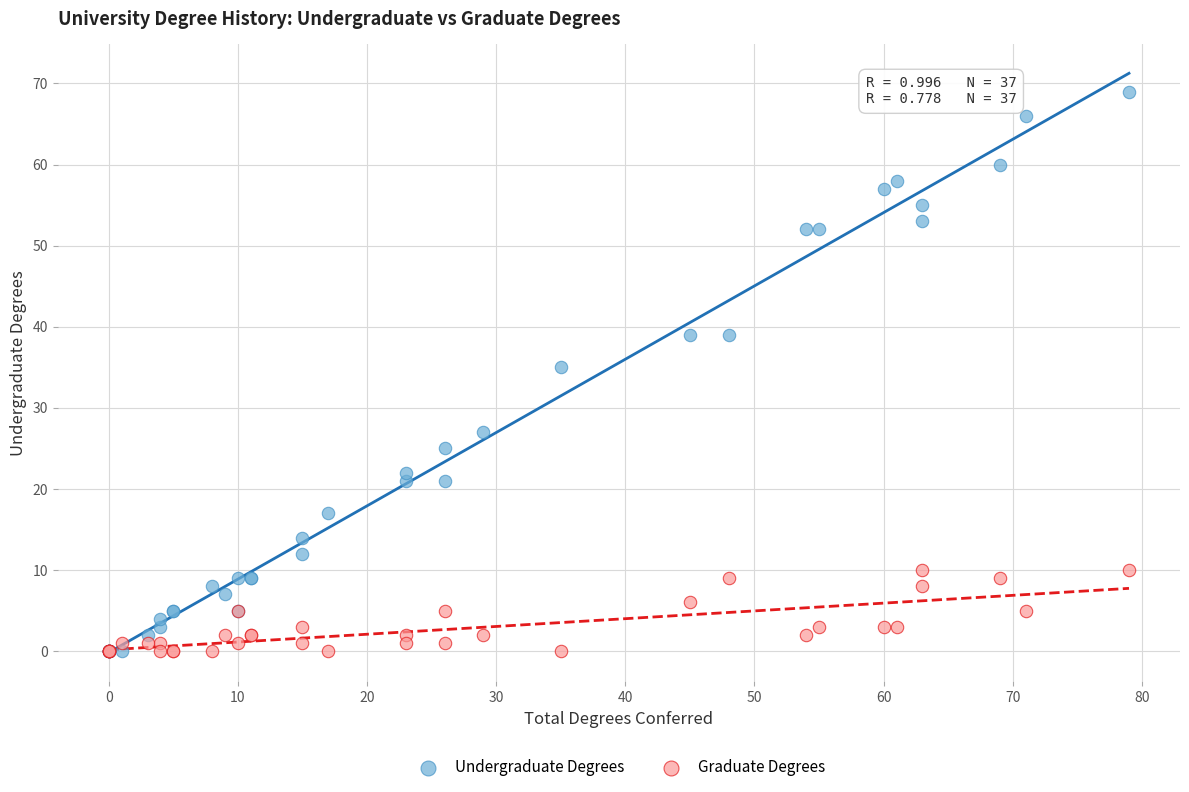

Across all series, what Y value is closest to 34?

35